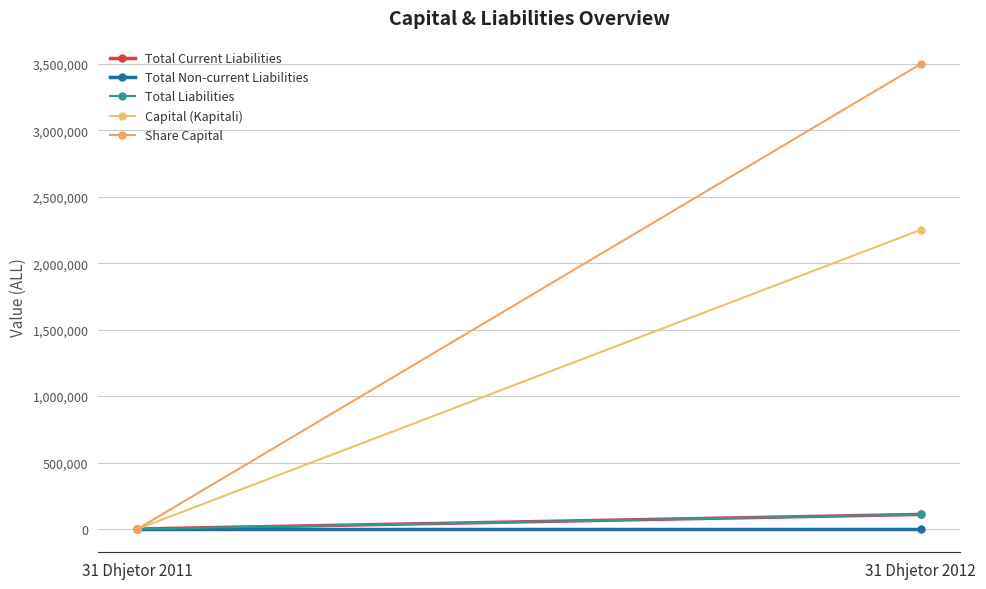

Reading right to left, extract all data points from this chart.

Total Current Liabilities: 109887.9	0.0
Total Non-current Liabilities: 0.0	0.0
Total Liabilities: 109887.9	0.0
Capital (Kapitali): 2251427.7	0.0
Share Capital: 3500000.0	0.0